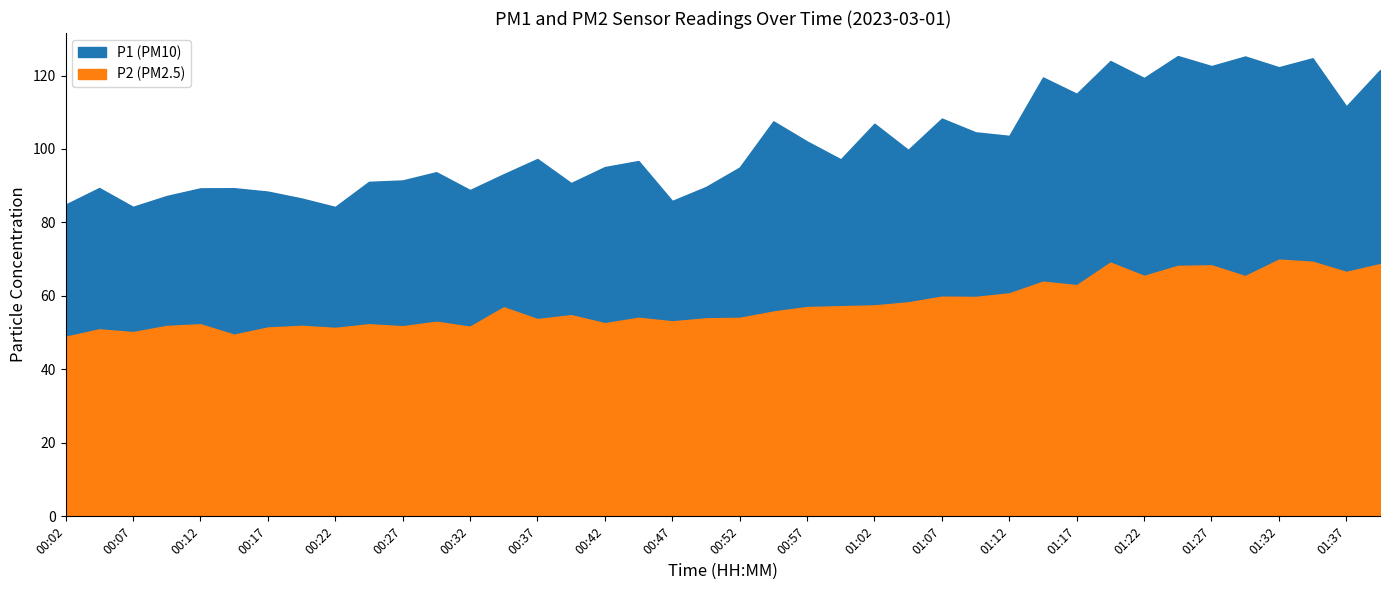

How many values in the P2 series are below 55?

20